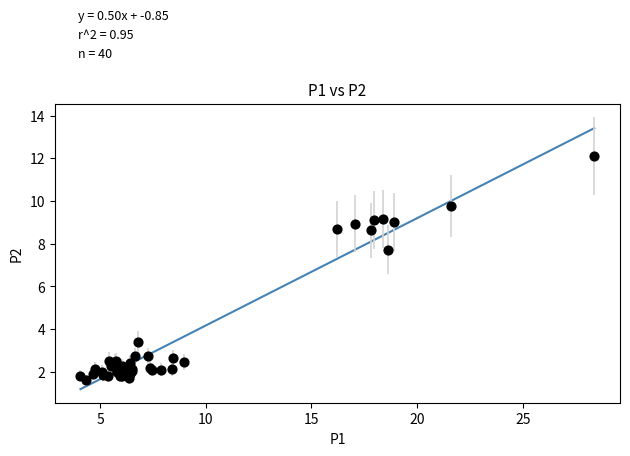

What Y value in the scatter plot is closest to 6?

7.7